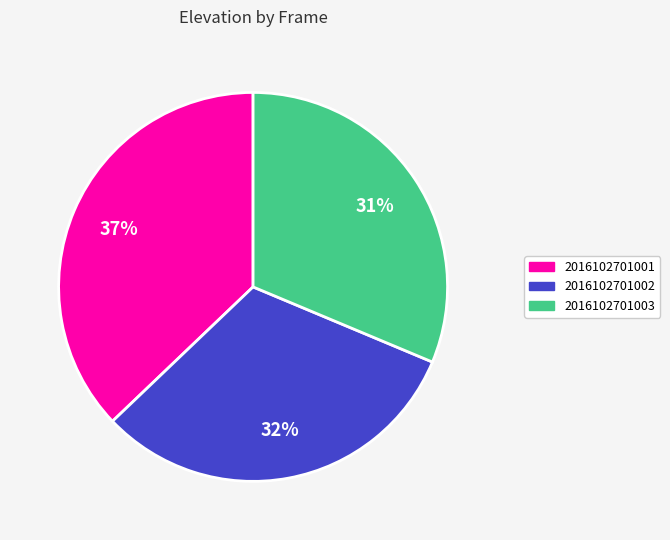

To the nearest percent, what is the average slice percentage?

33%